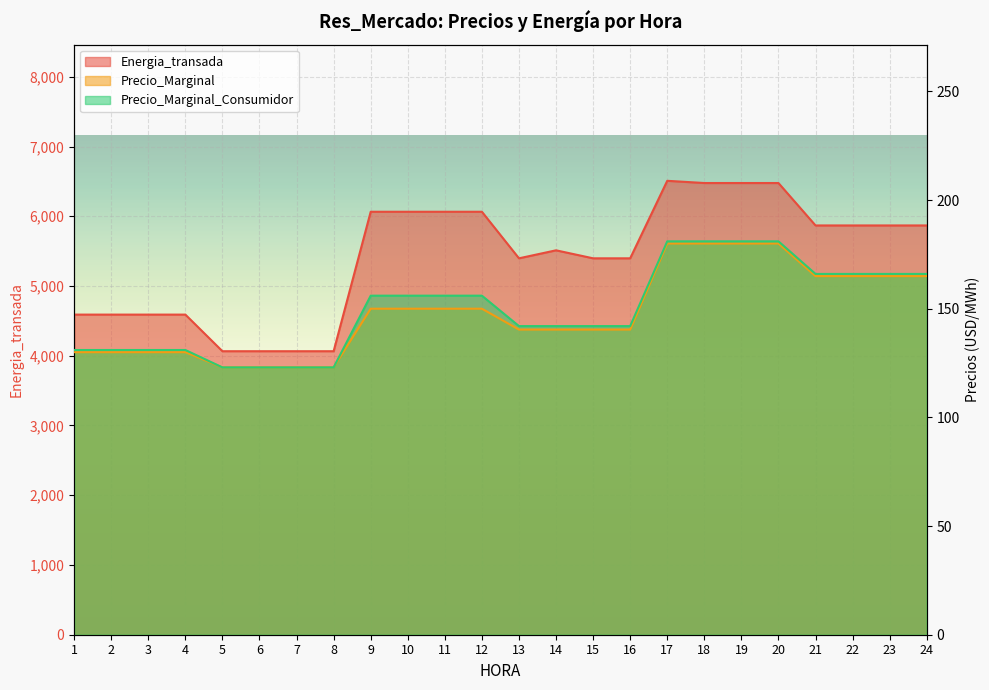

Which series has the largest total across all categories?

Energia_transada